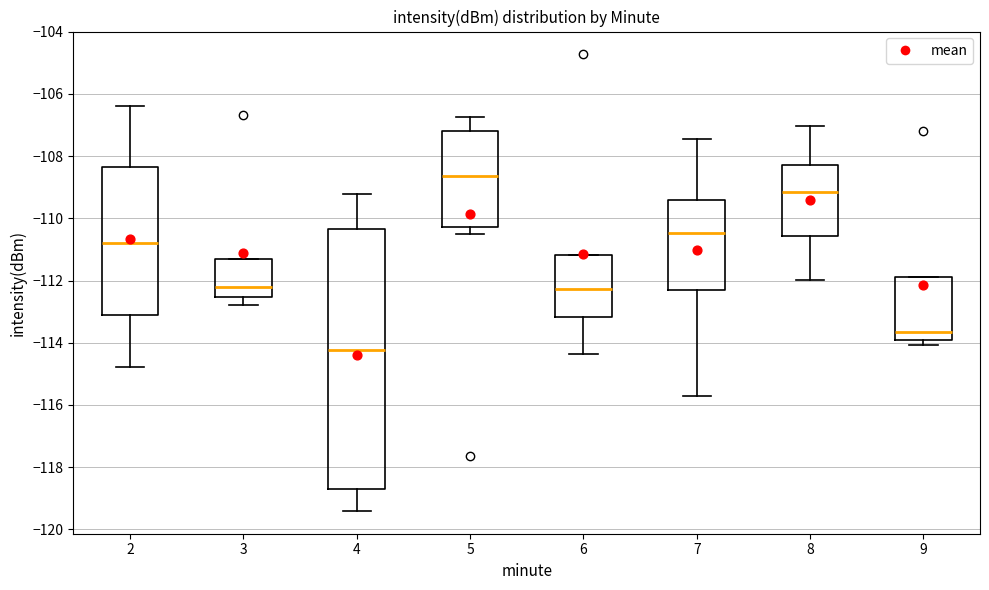

Reading left to right, transcribe this box plot: for each box, give where its median line is, the range the box spans, and where its two whiskers end, as read against the y-axis. The values are not printed on the chart, so give them approximately, as read against the axis.

2: median -110.8, box -113.2 to -108.4, whiskers -114.8 to -106.4
3: median -112.2, box -112.6 to -111.4, whiskers -112.8 to -111.4
4: median -114.2, box -118.8 to -110.4, whiskers -119.4 to -109.2
5: median -108.6, box -110.2 to -107.2, whiskers -110.6 to -106.8
6: median -112.2, box -113.2 to -111.2, whiskers -114.4 to -111.2
7: median -110.4, box -112.4 to -109.4, whiskers -115.8 to -107.4
8: median -109.2, box -110.6 to -108.4, whiskers -112.0 to -107.0
9: median -113.6, box -114.0 to -111.8, whiskers -114.0 (just below the box's lower edge) to -111.8